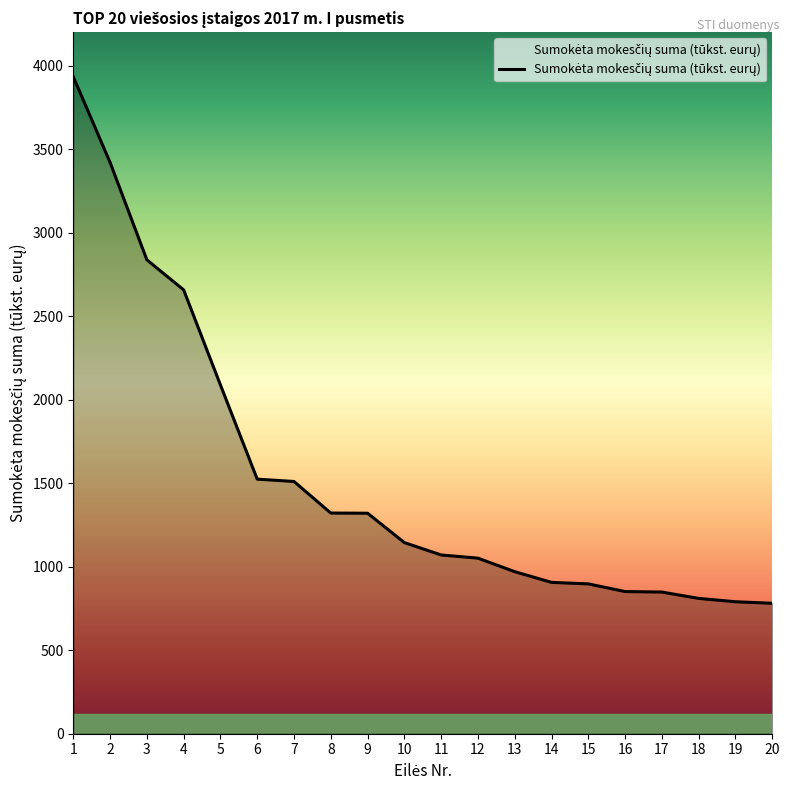

What is the average value?

1536